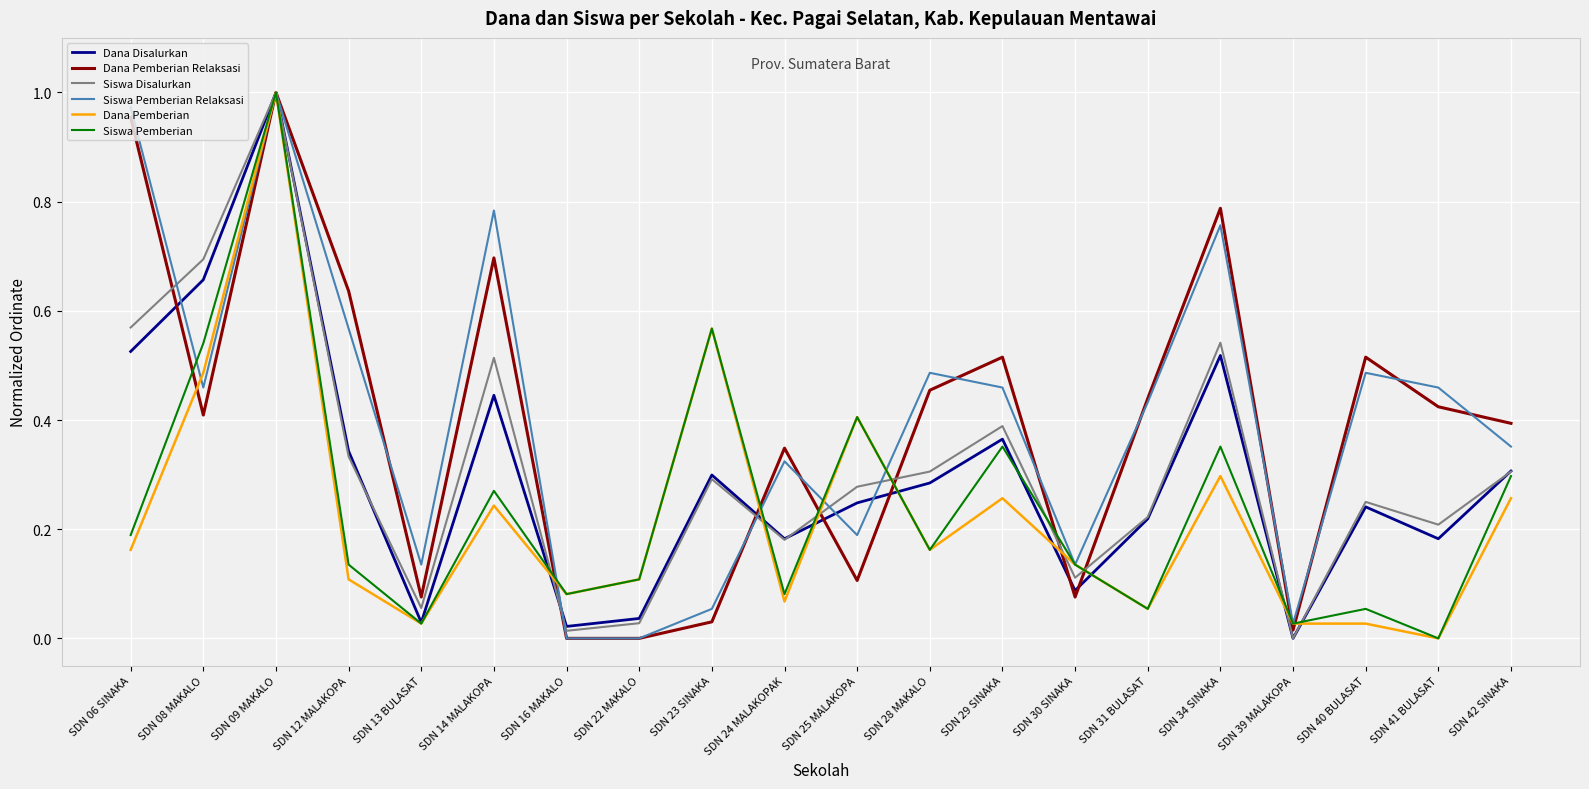

True or false: Siswa Pemberian Relaksasi has a value of 1.7 at SDN 09 MAKALO.

False